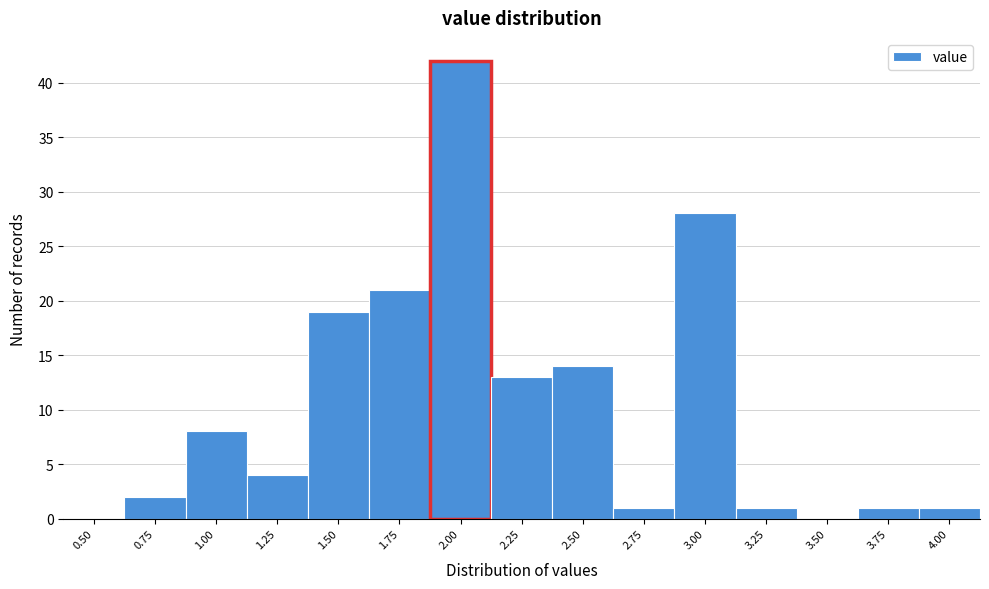

Reading right to left, what are all the values shown in this chart?

4.00=1	3.75=1	3.50=0	3.25=1	3.00=28	2.75=1	2.50=14	2.25=13	2.00=42	1.75=21	1.50=19	1.25=4	1.00=8	0.75=2	0.50=0